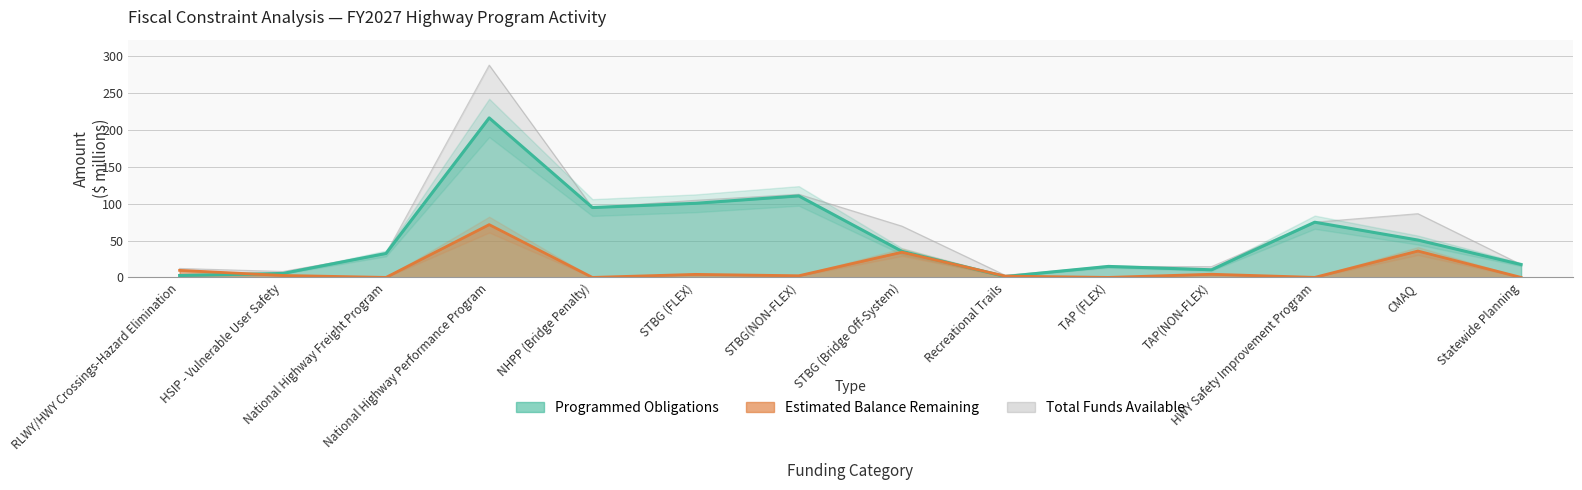

The value of Programmed Obligations at TAP(NON-FLEX) is 10.4. True or false?

True